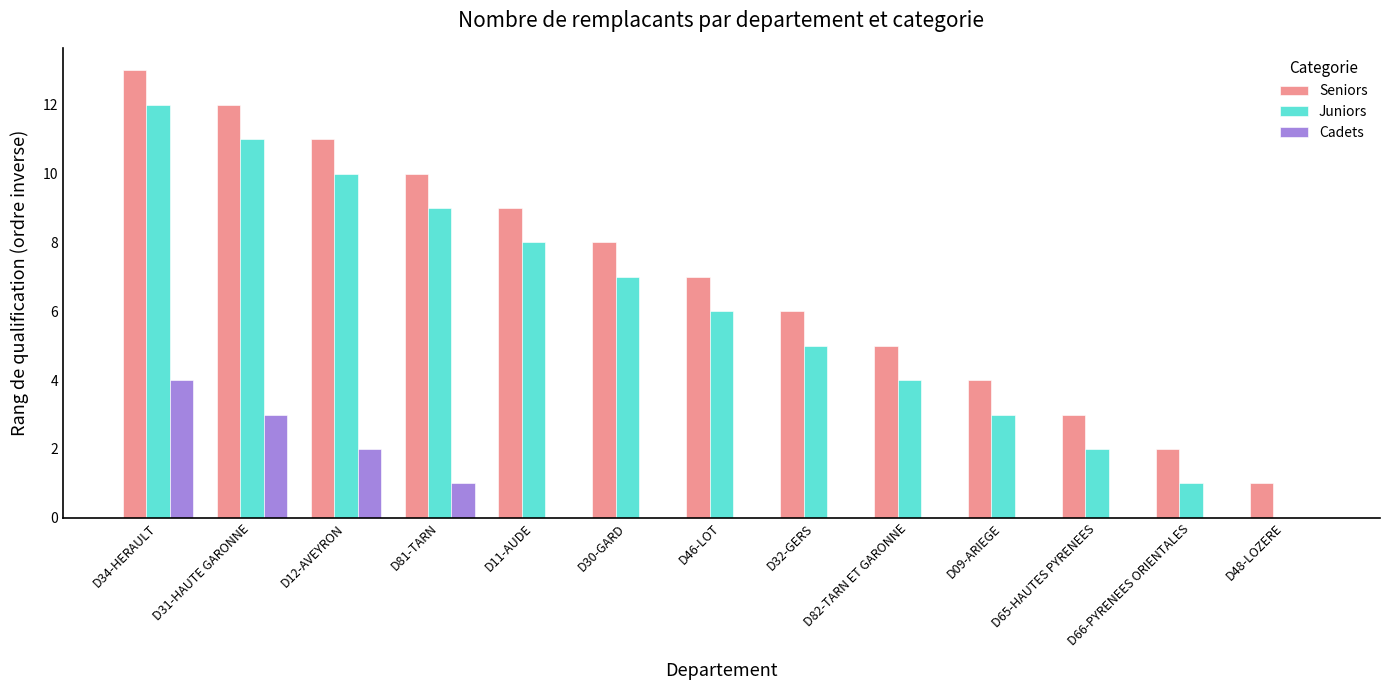

How many data points does each series have?

13